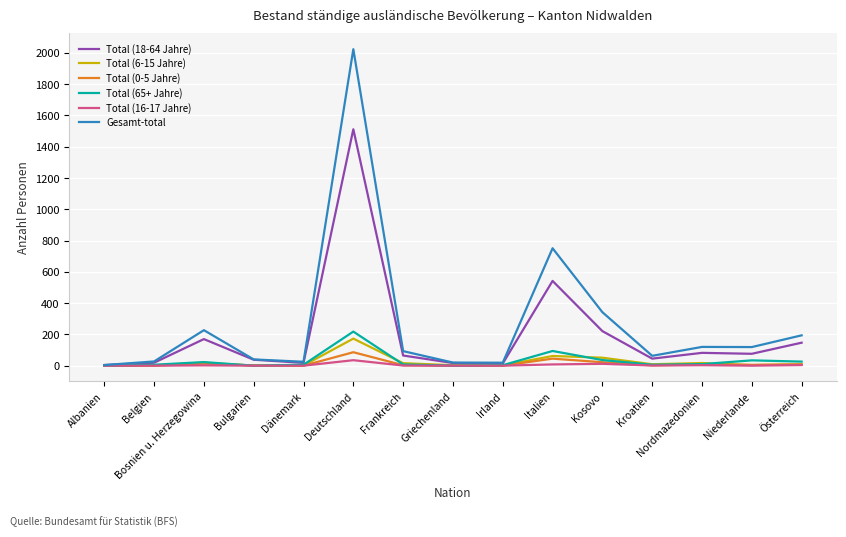

Which series has the largest total across all categories?

Gesamt-total